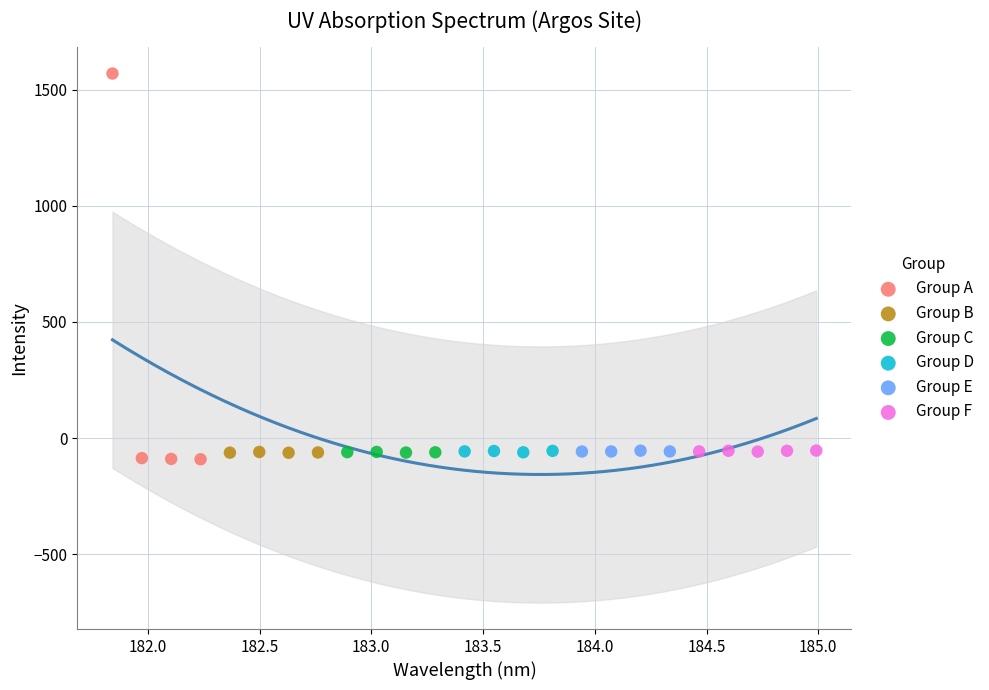

Which series has the largest Y range (max minus min)?

Group A